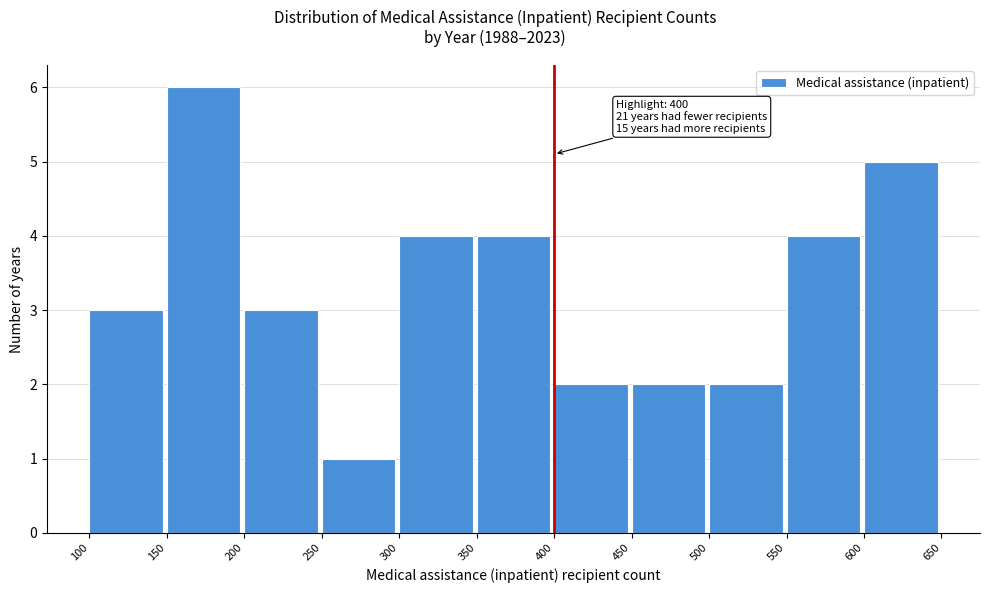

Over which range of the x-axis is the bar tallest?

150 to 200